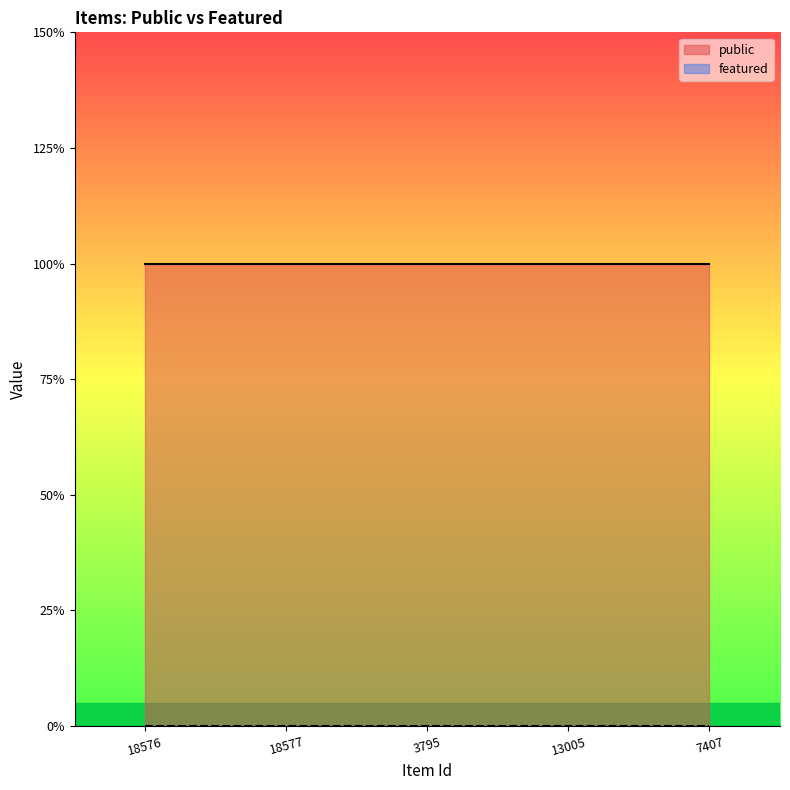

True or false: featured has more than 2 points higher than both neighbors.

False